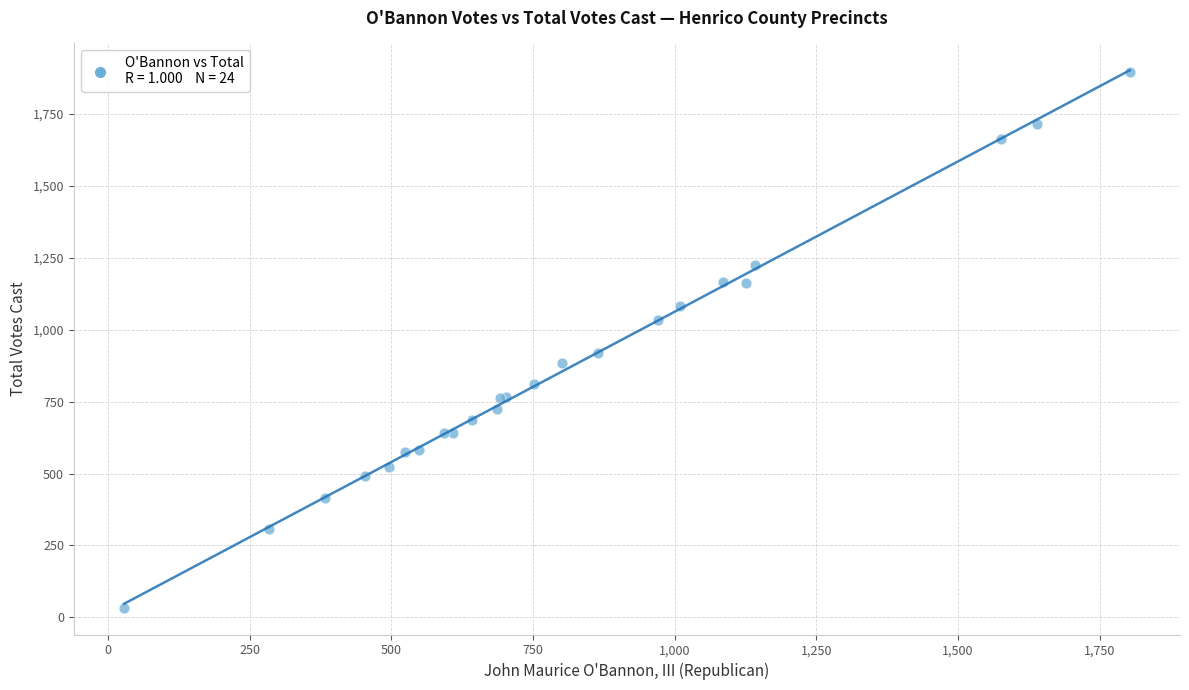

What Y value in the scatter plot is closest to 964?

918